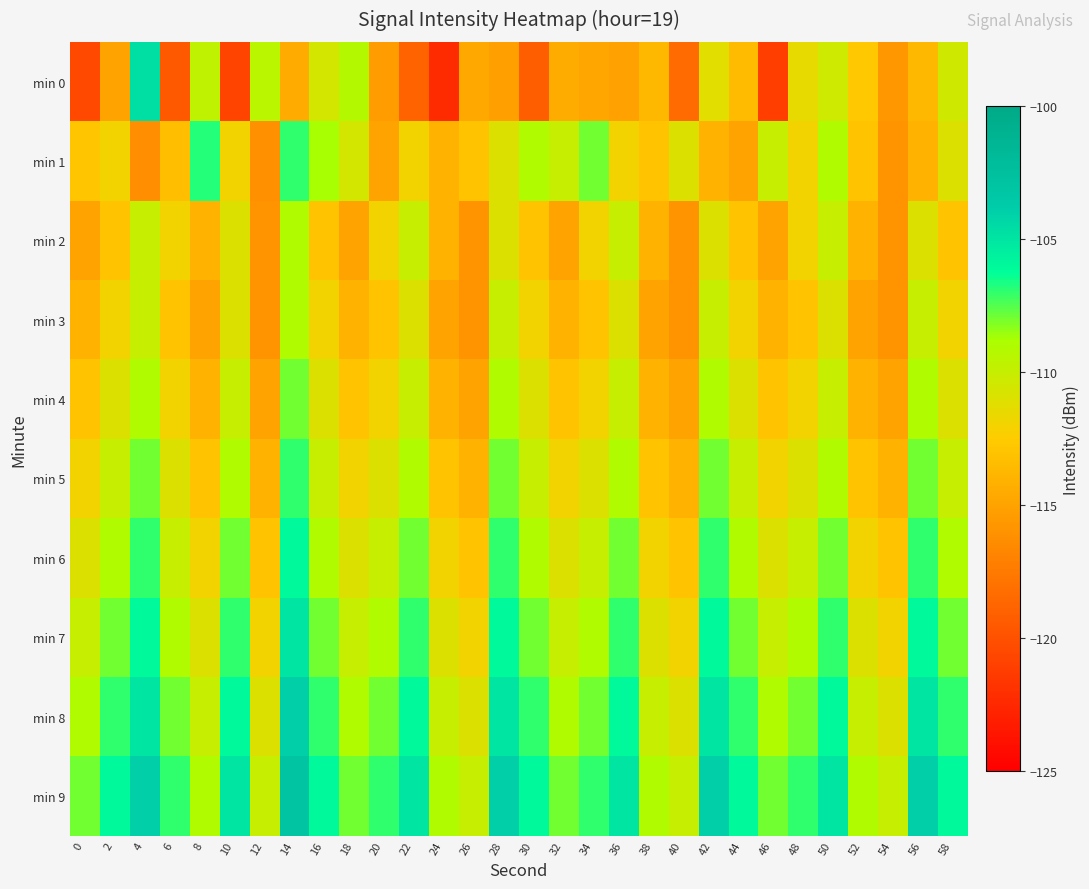

Between 58 and 2, which is larger?

58